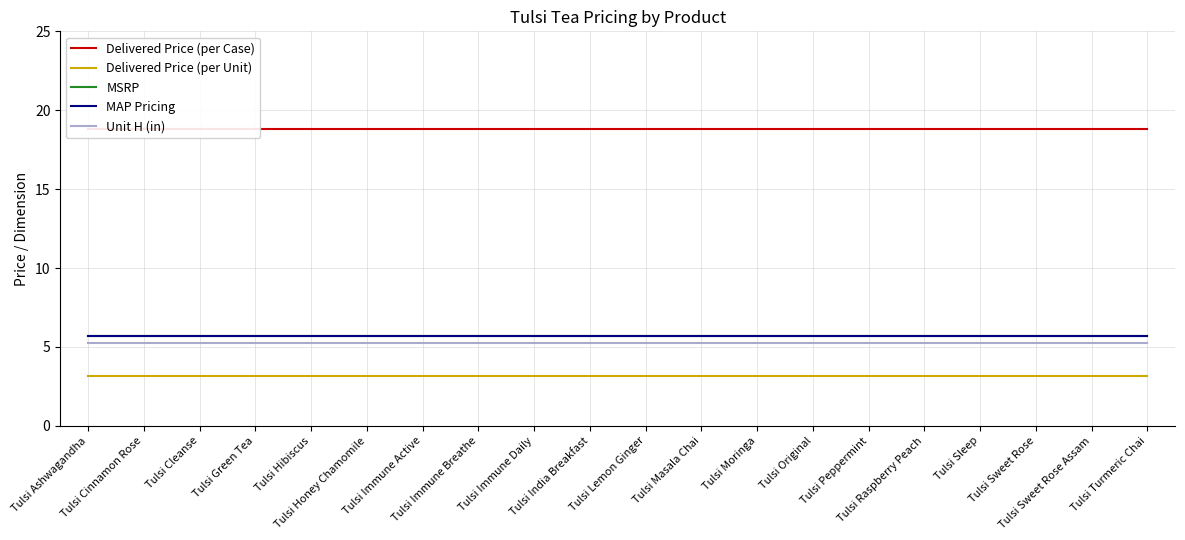

True or false: Delivered Price (per Case) has a value of 12.9 at Tulsi Ashwagandha.

False